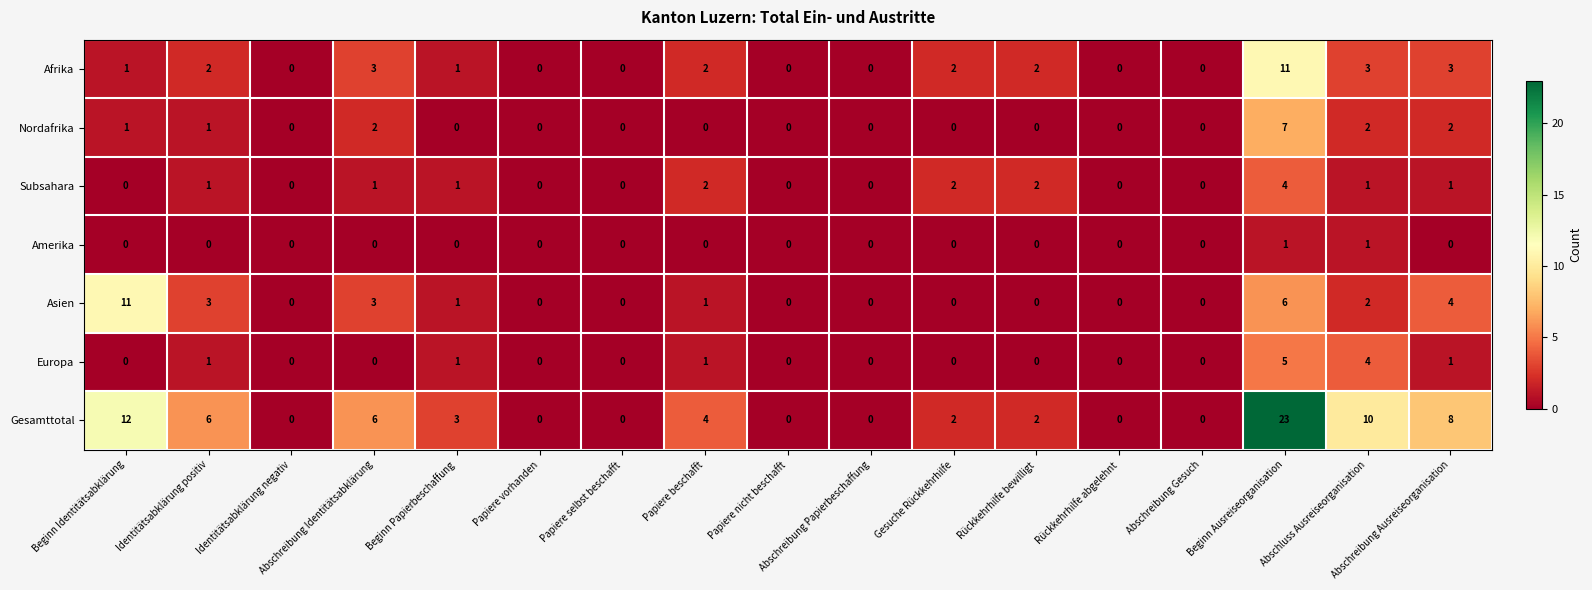

How many values in the Nordafrika series exceed 0?

6